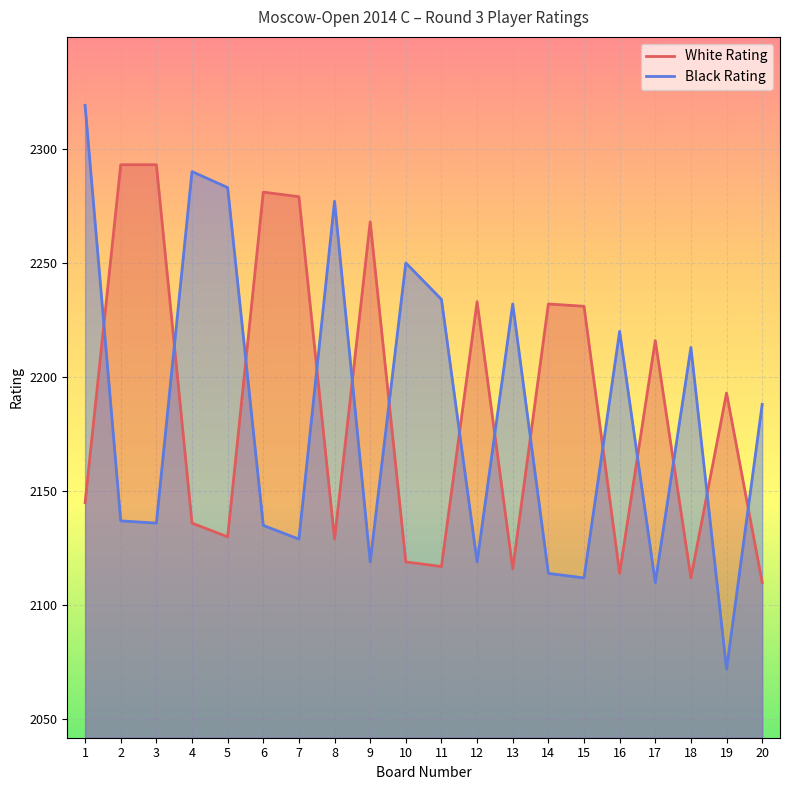

What is the approximate value of White Rating at 15?

2231